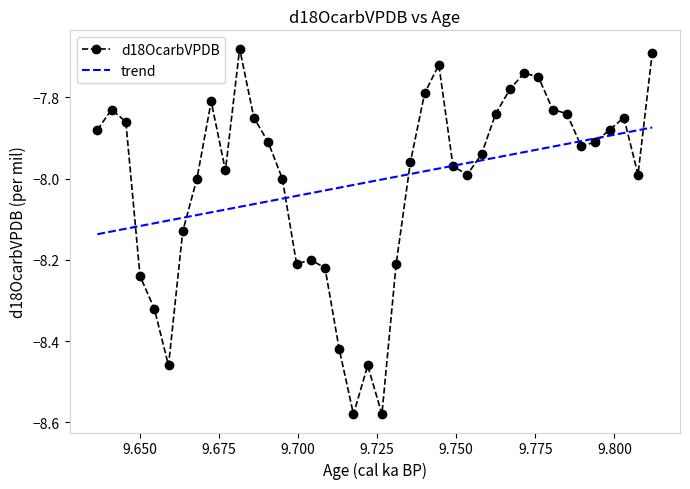

True or false: d18OcarbVPDB and trend cross at least once.

True